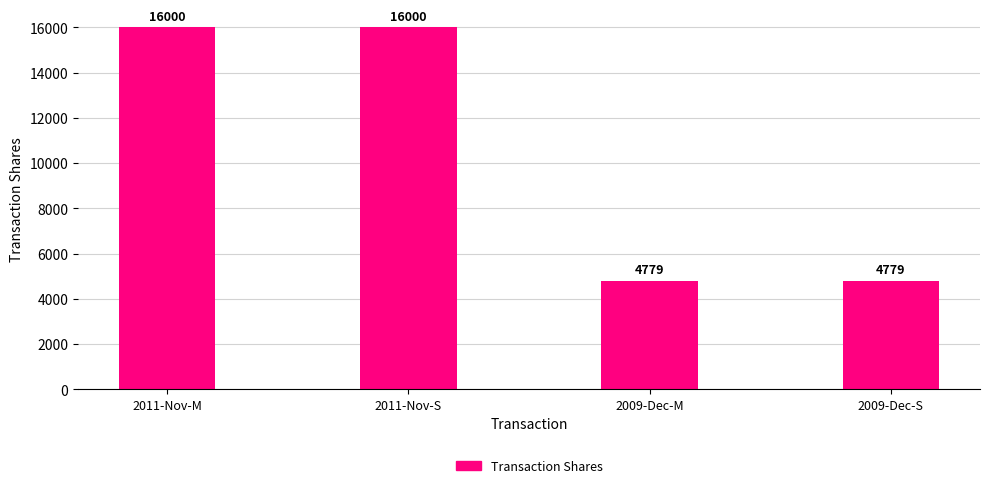

What is the minimum value shown in the chart?

4779